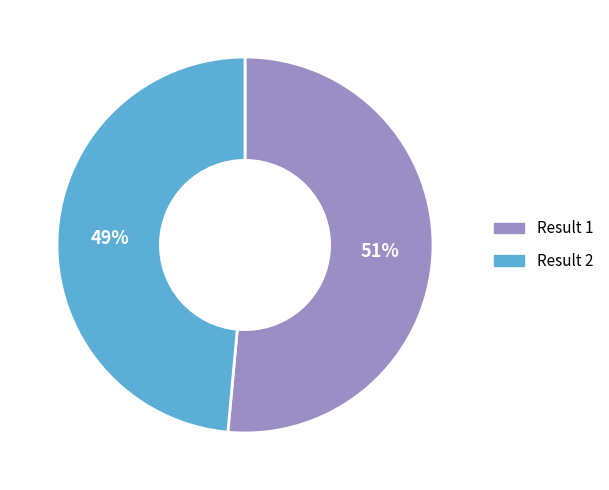

The Result 2 slice represents 37% of the pie. True or false?

False